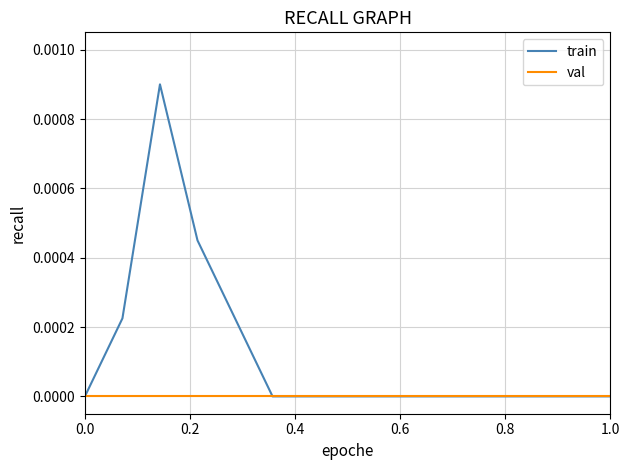

Which series has the widest spread of values?

train